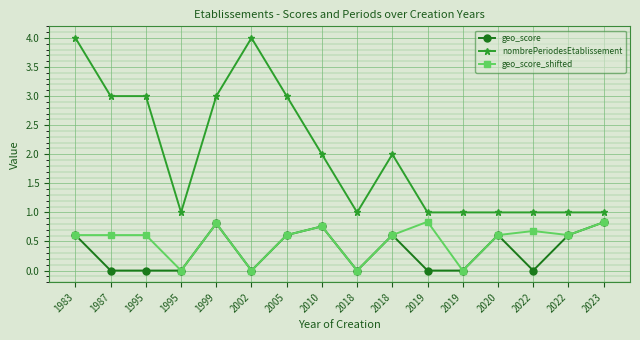

How many interior local peaks does the geo_score series have?

4